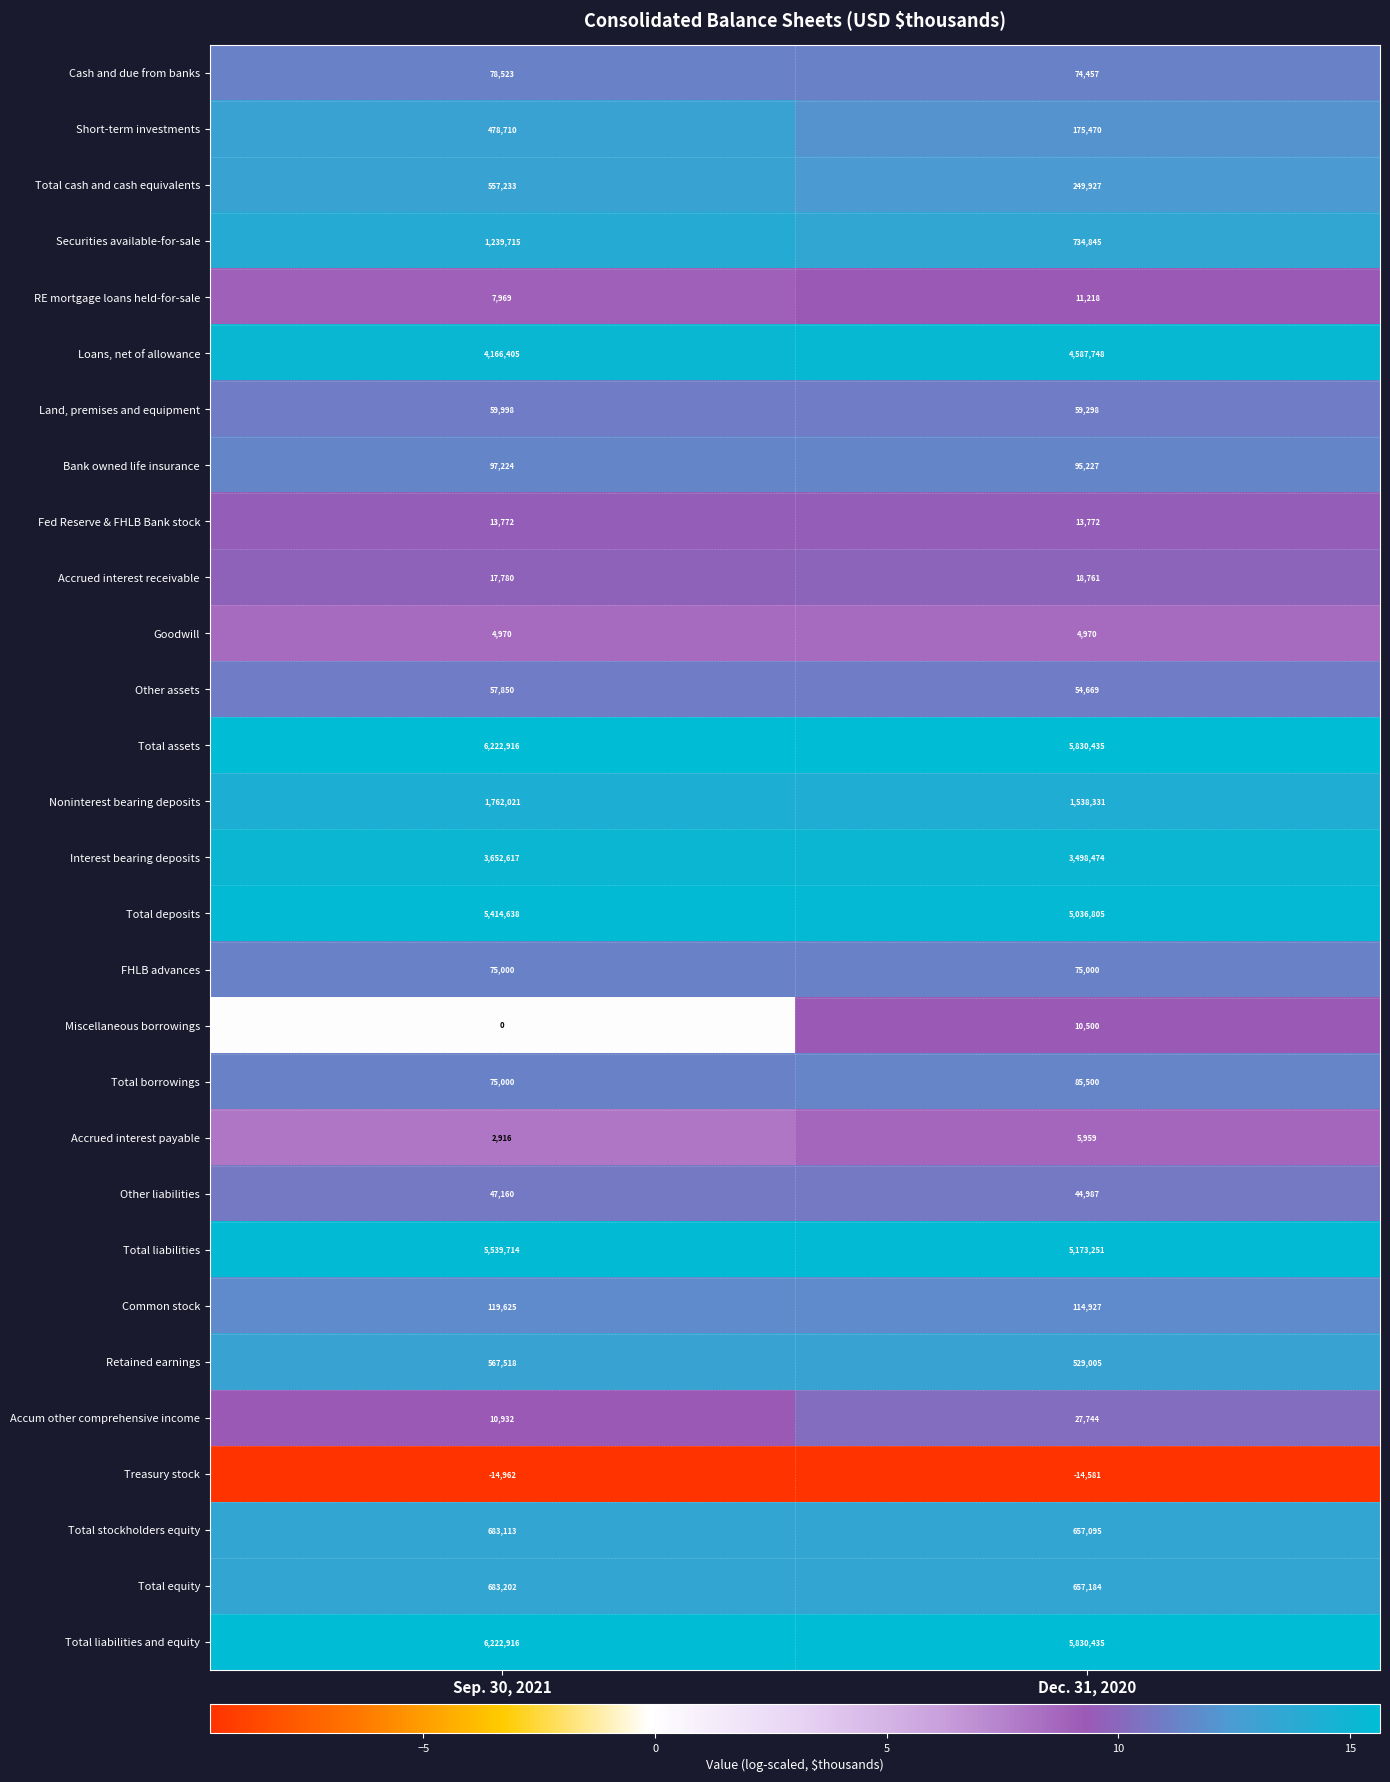

What is the difference between the highest and lowest values at Sep. 30, 2021?

6237878